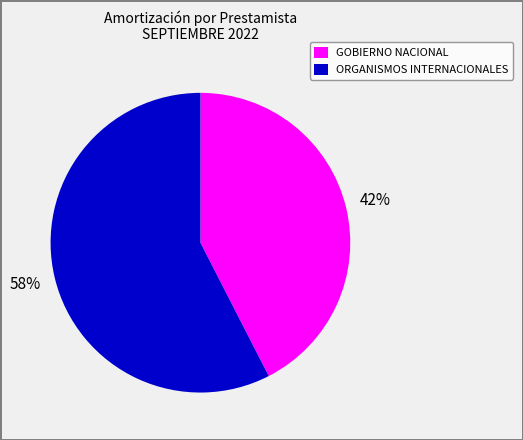

To the nearest percent, what is the average slice percentage?

50%